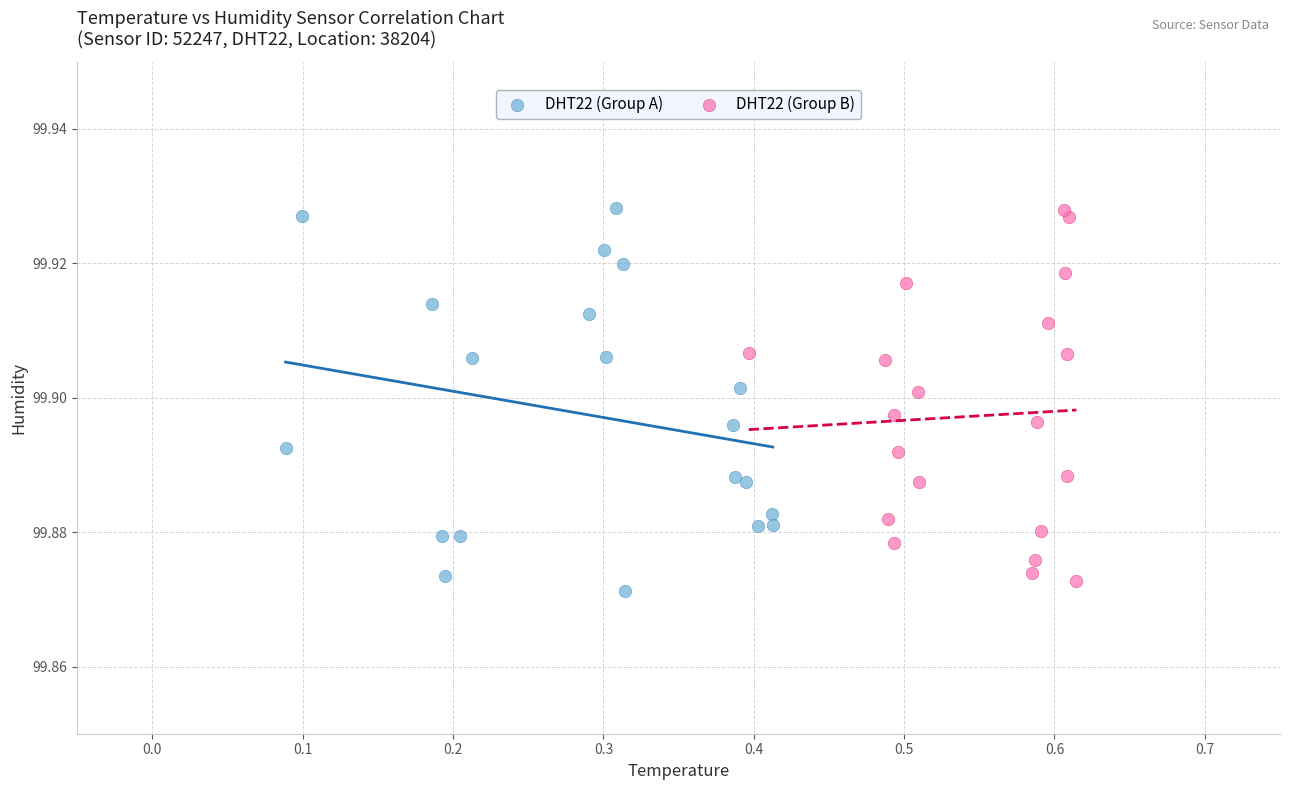

Which series contains the lowest Y value?

DHT22 (Group A)